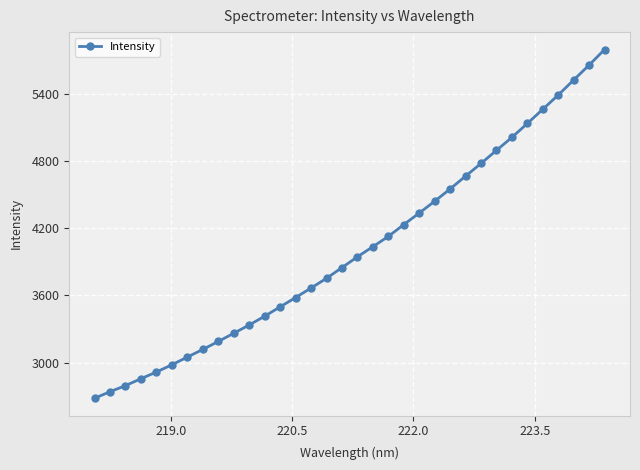

What is the difference between the maximum and minimum values?

3111.3